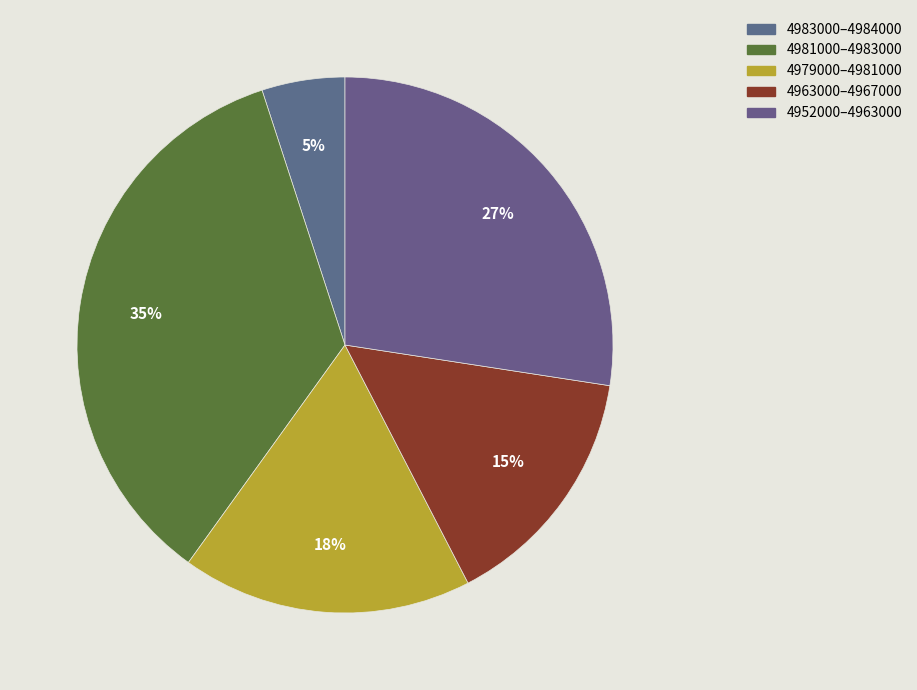

How many segments does this pie chart have?

5